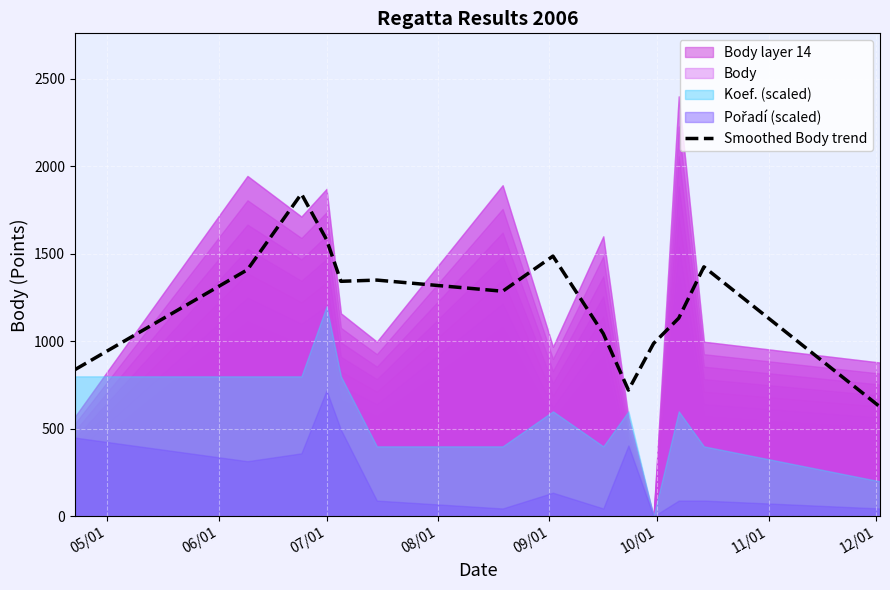

What is the minimum value for Smoothed Body trend?

625.7